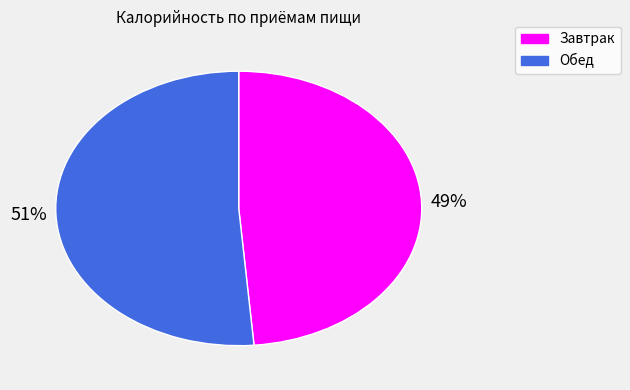

Which has a higher value, Завтрак or Обед?

Обед